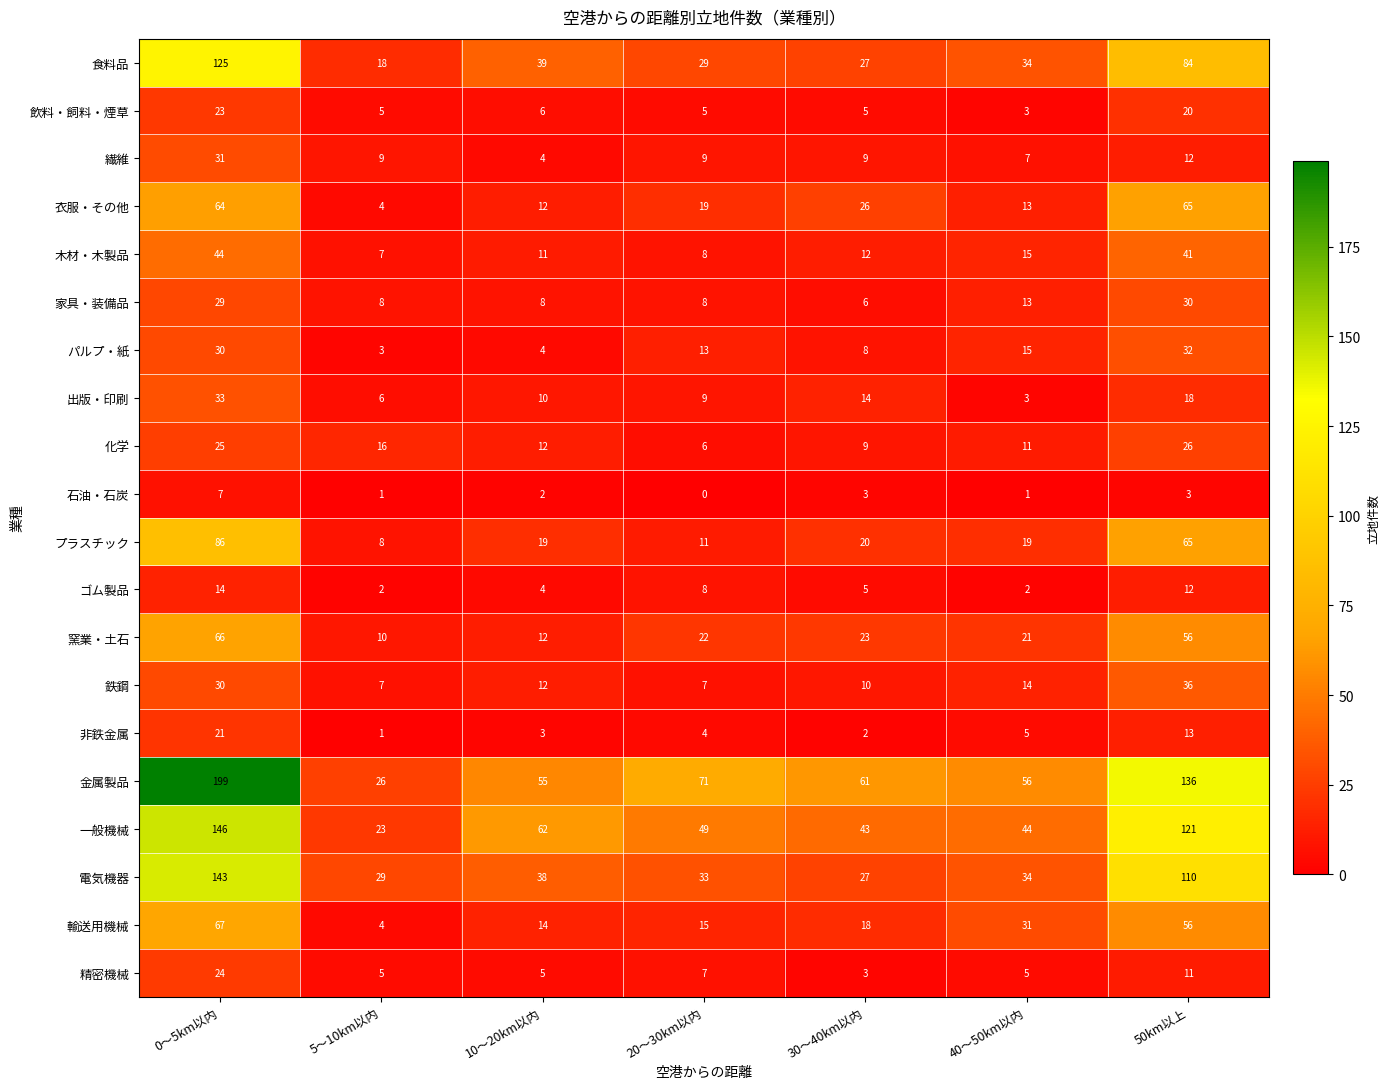

At which label does 窯業・土石 reach its peak?

0～5km以内